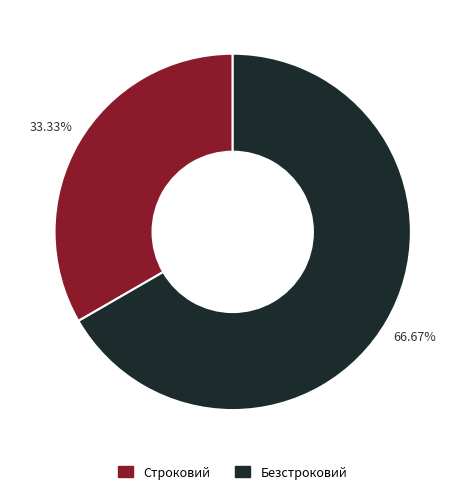

Which slice is the largest?

Безстроковий